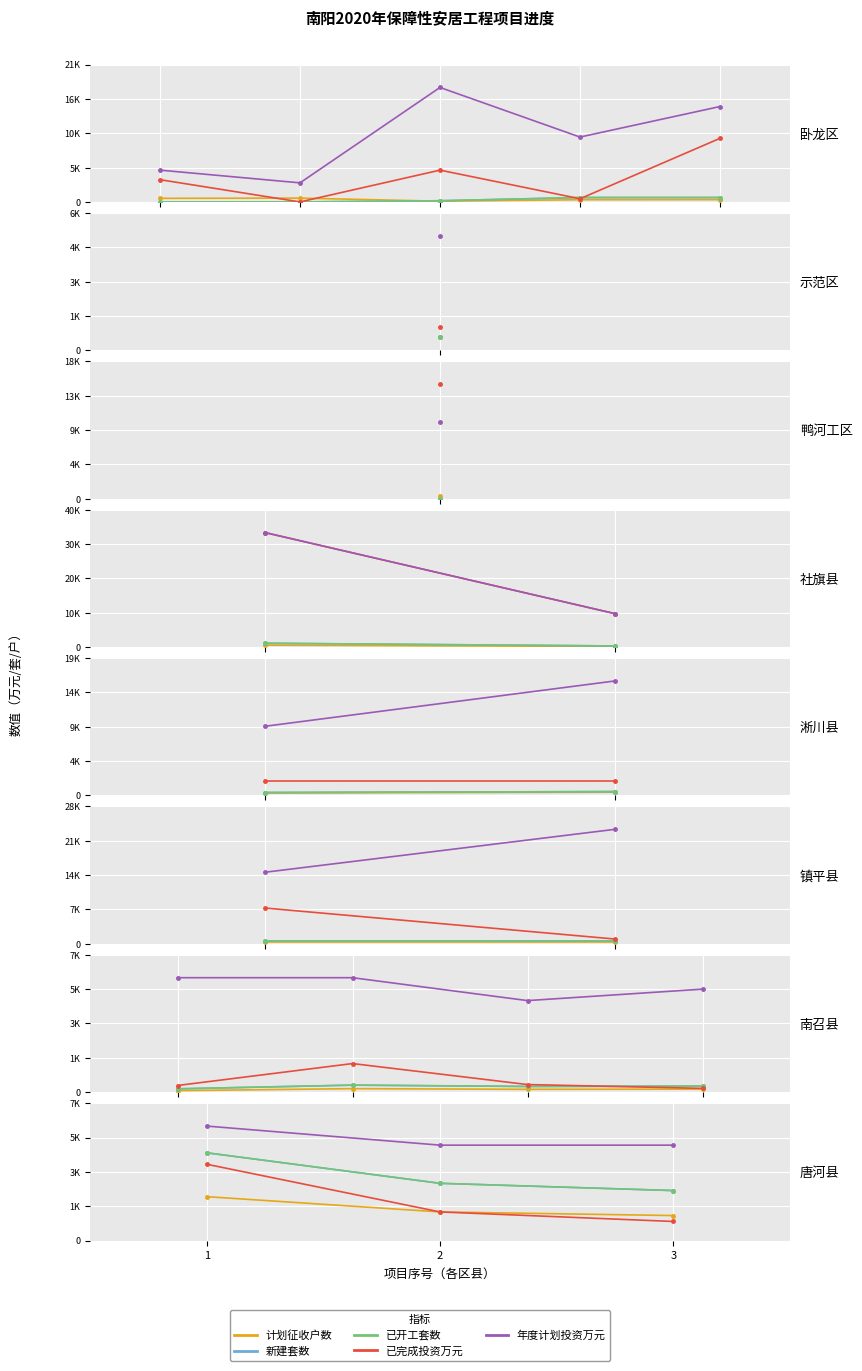

What is the maximum value for 新建套数?

4600